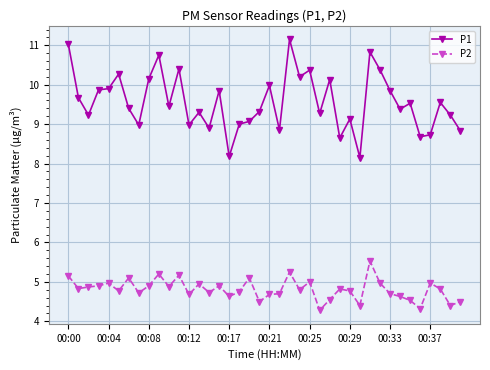

List the series in order of their overall mean, highest first.

P1, P2